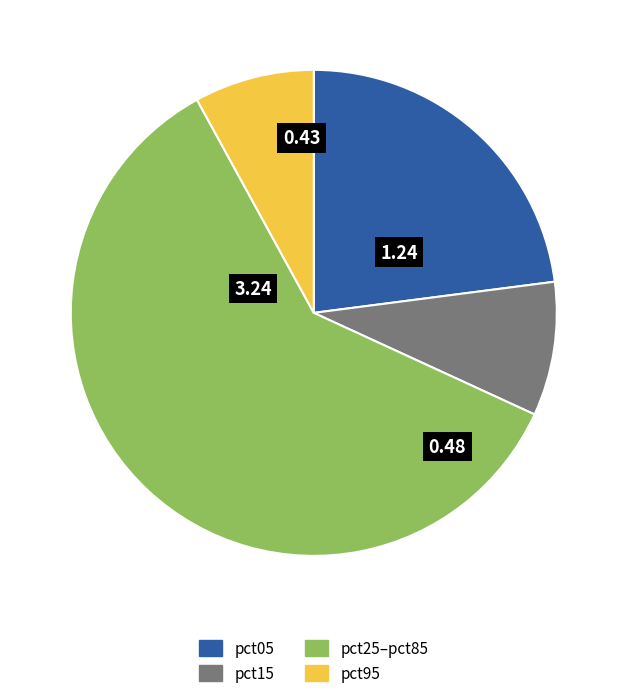

Rank the categories by value from lowest to highest.

pct95, pct15, pct05, pct25–pct85